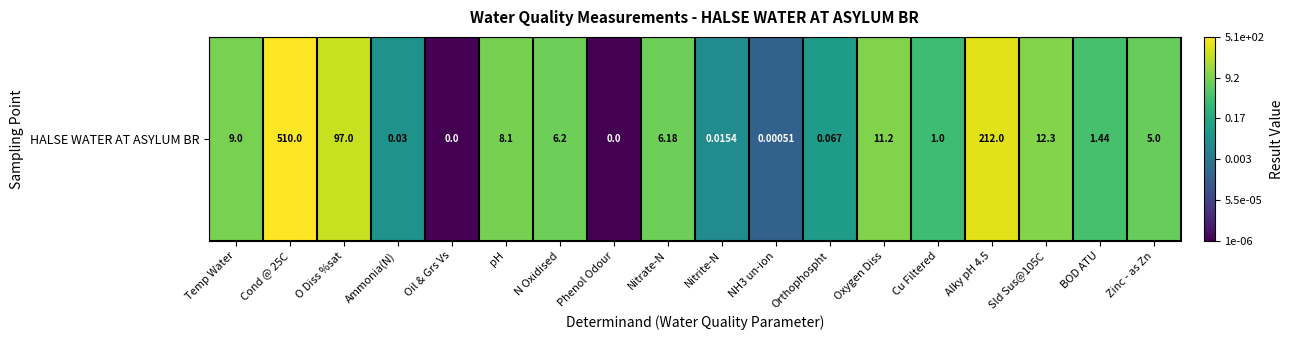

Reading left to right, extract all data points from this chart.

Temp Water=1.0	Cond @ 25C=2.7	O Diss %sat=2.0	Ammonia(N)=-1.5	Oil & Grs Vs=-6.0	pH=0.9	N Oxidised=0.8	Phenol Odour=-6.0	Nitrate-N=0.8	Nitrite-N=-1.8	NH3 un-ion=-3.3	Orthophospht=-1.2	Oxygen Diss=1.0	Cu Filtered=0.0	Alky pH 4.5=2.3	Sld Sus@105C=1.1	BOD ATU=0.2	Zinc - as Zn=0.7